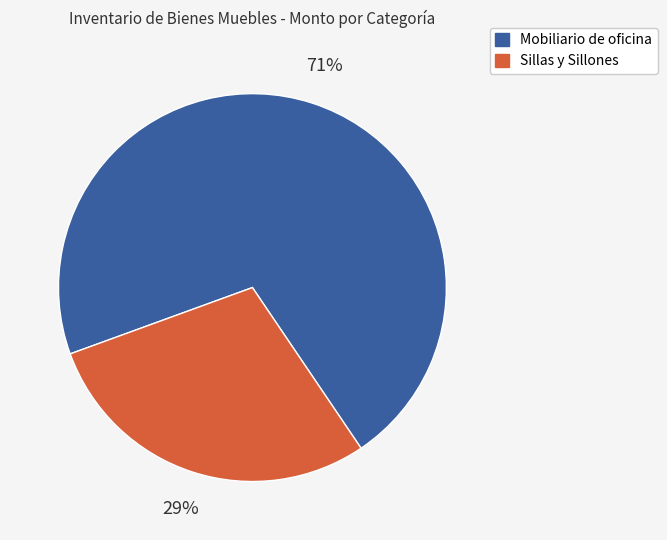

How many slices are in this pie chart?

2